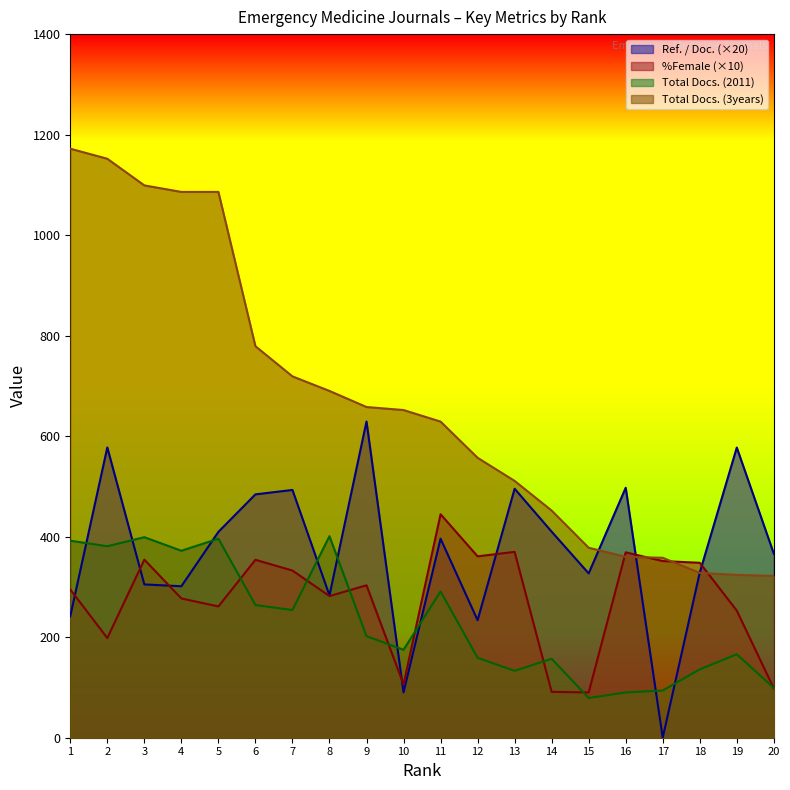

True or false: Total Docs. (2011) has more than 0 interior local peaks.

True